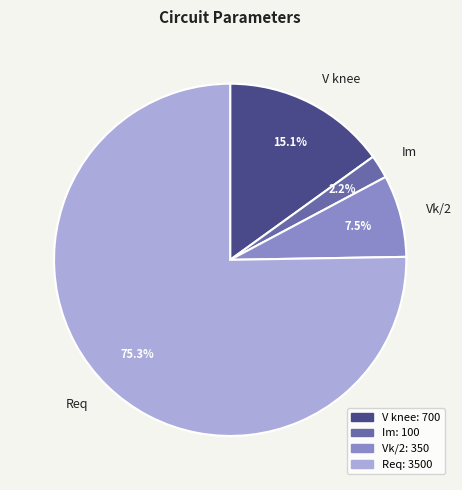

Combined, do Vk/2 and Req account for over 50%?

Yes